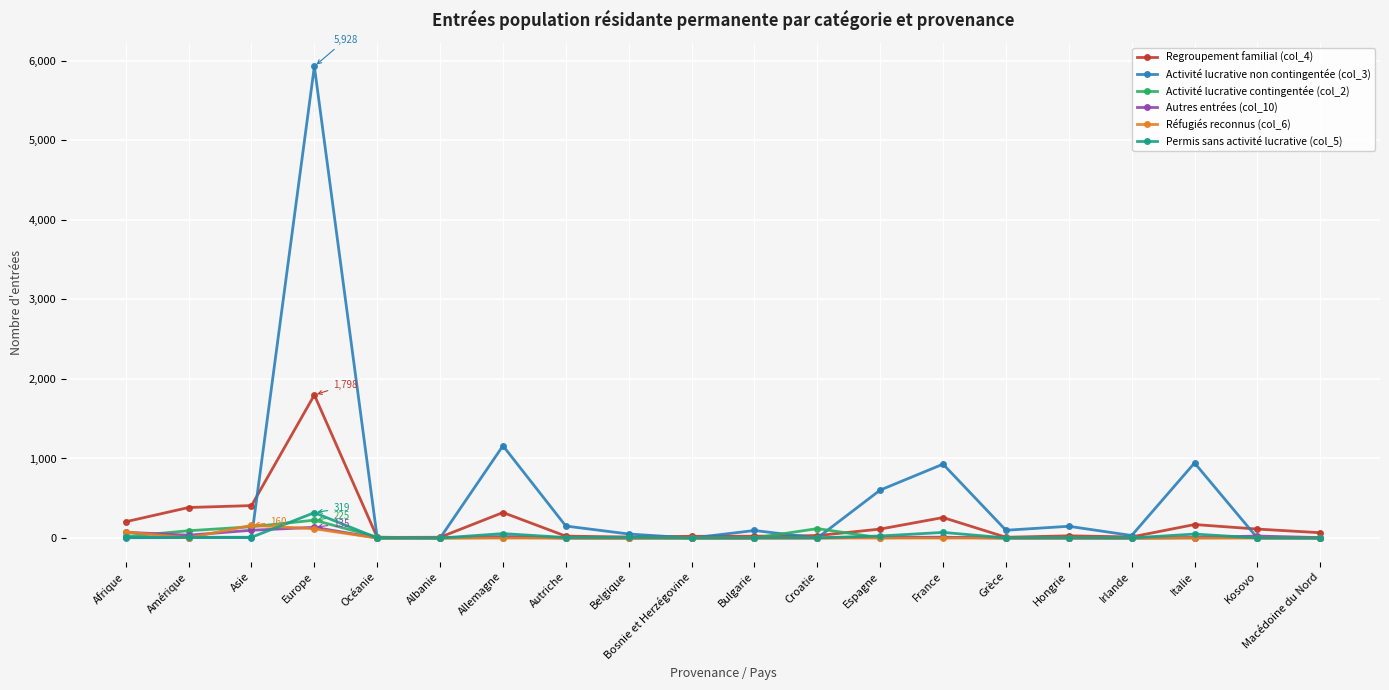

What is the difference between the Autres entrées (col_10) values at Albanie and Afrique?

69